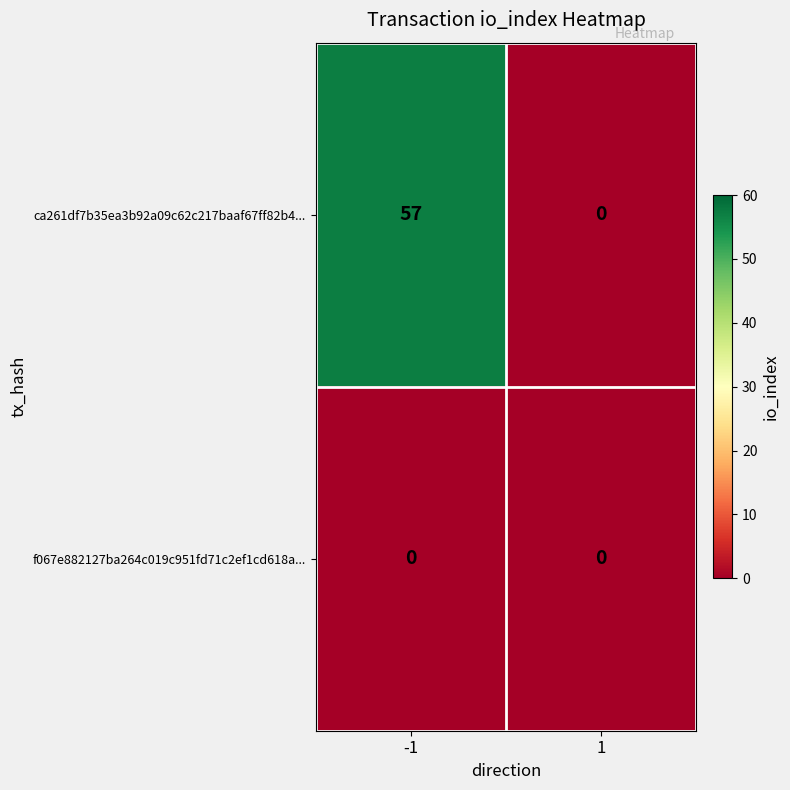

How many values in the ca261df7b35ea3b92a09c62c217baaf67ff82b4... series are below 57?

1